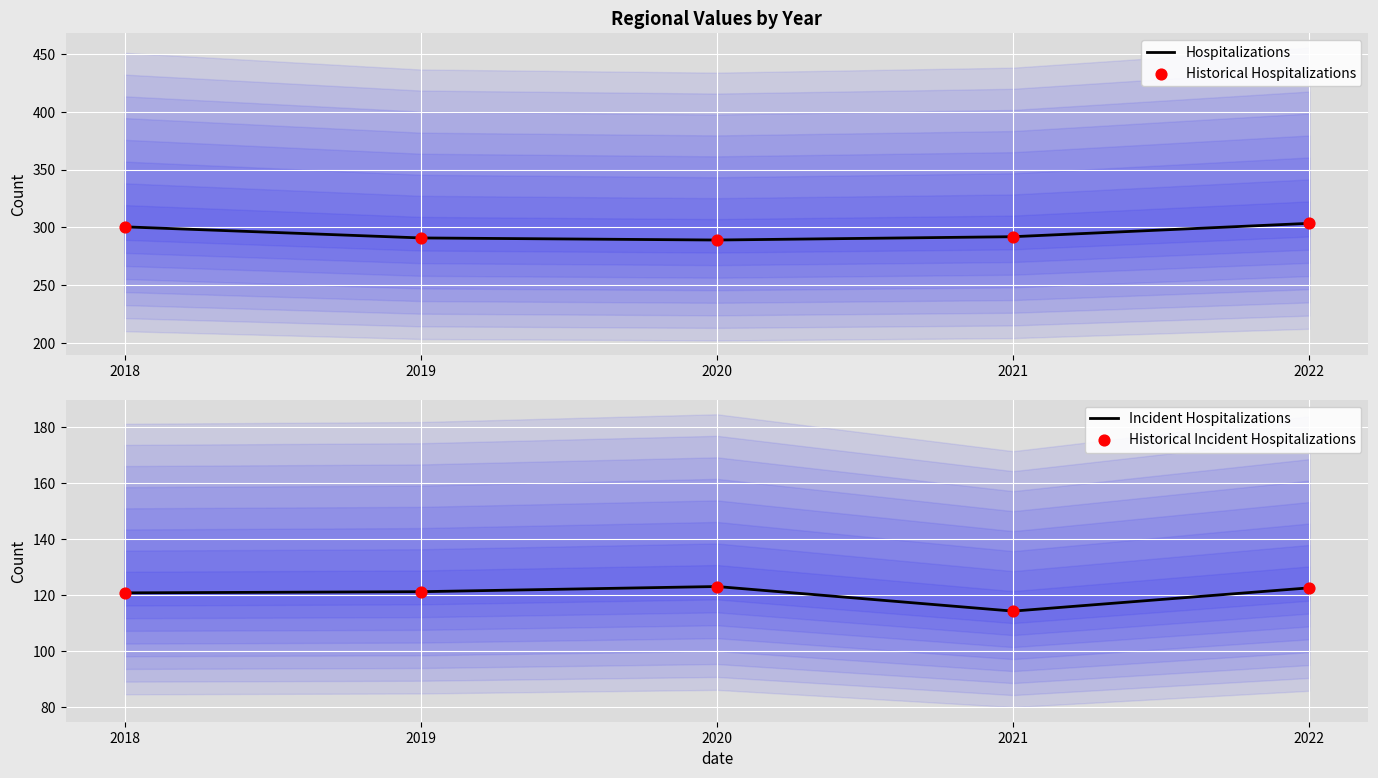

Is the value of Historical Incident Hospitalizations at 2018 greater than the value of Historical Hospitalizations at 2020?

No